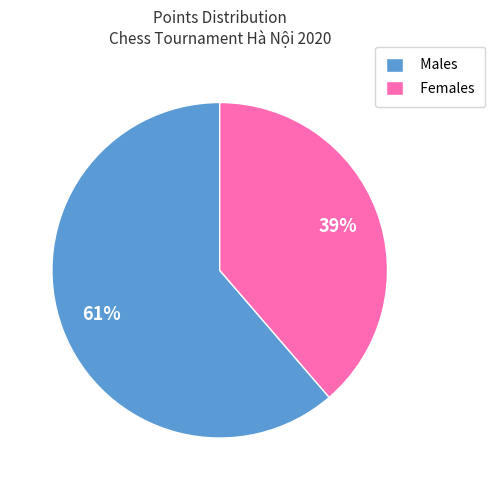

Is the sum of Females and Males greater than half?

Yes